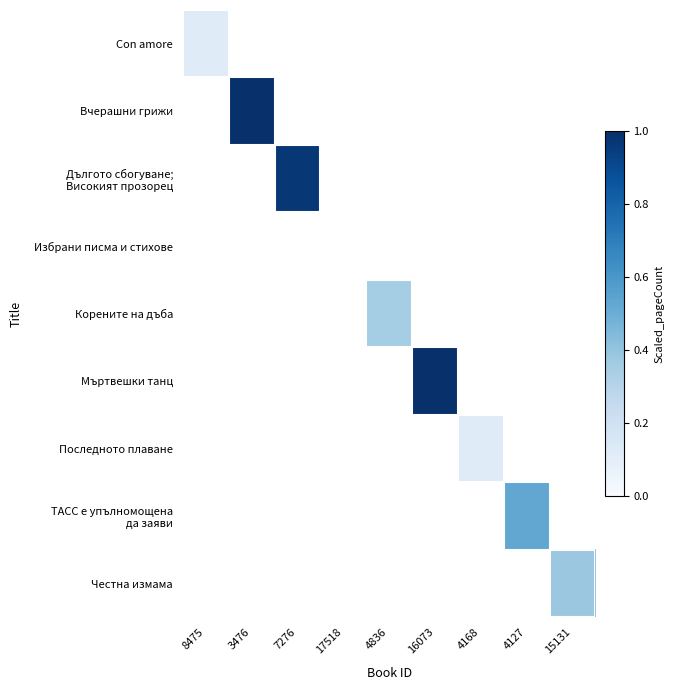

How many series are shown in this chart?

9